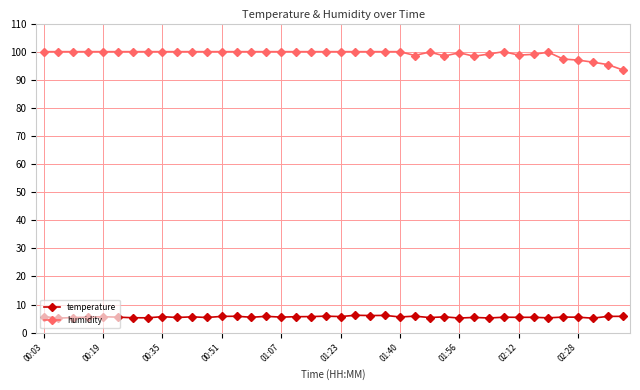

What is the difference between the maximum and second lowest values in the temperature series?

1.0